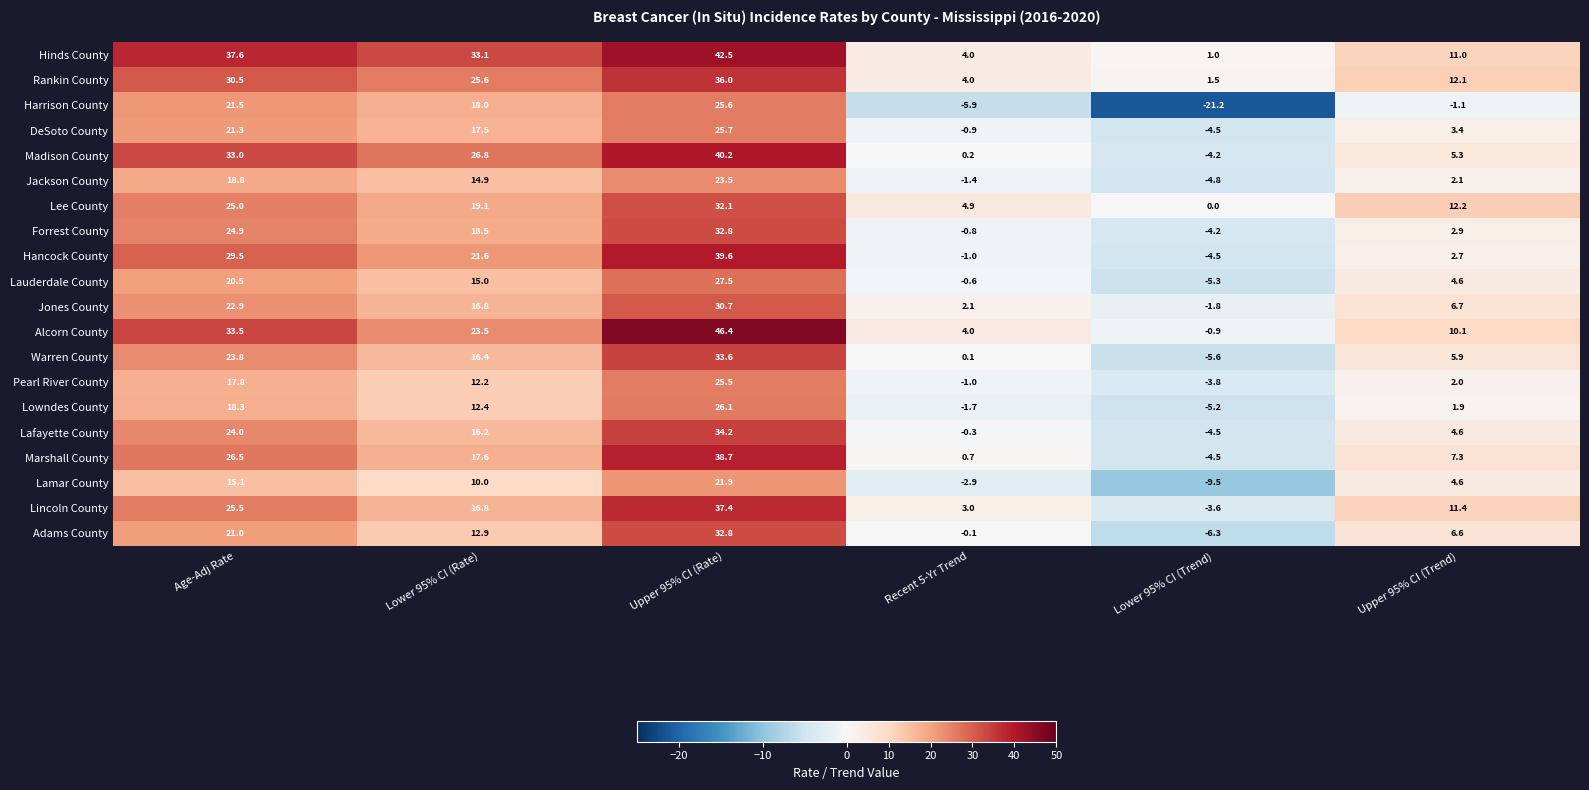

Which series changed the most between Lower 95% CI (Rate) and Upper 95% CI (Rate)?

Alcorn County